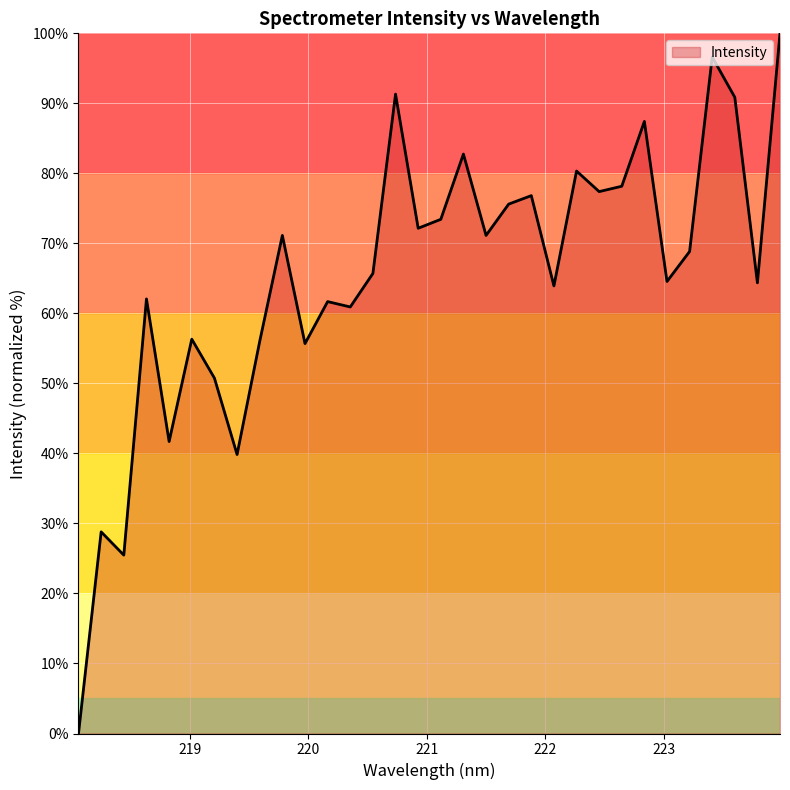

What is the maximum value shown in the chart?

100.0